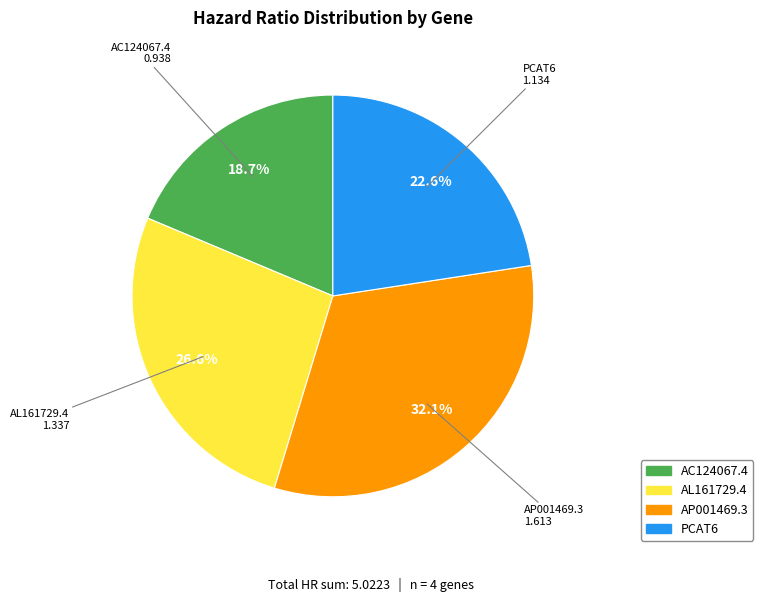

Between AP001469.3 and AC124067.4, which is larger?

AP001469.3